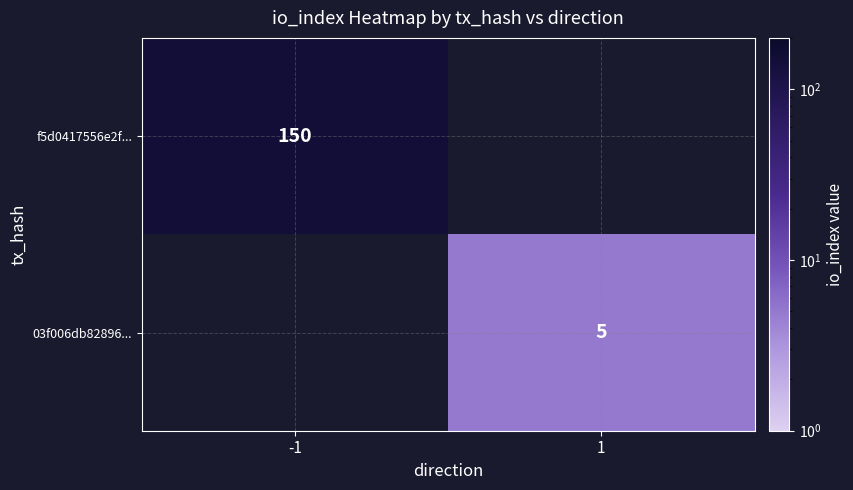

The f5d0417556e2f... series shows 87 at -1. True or false?

False